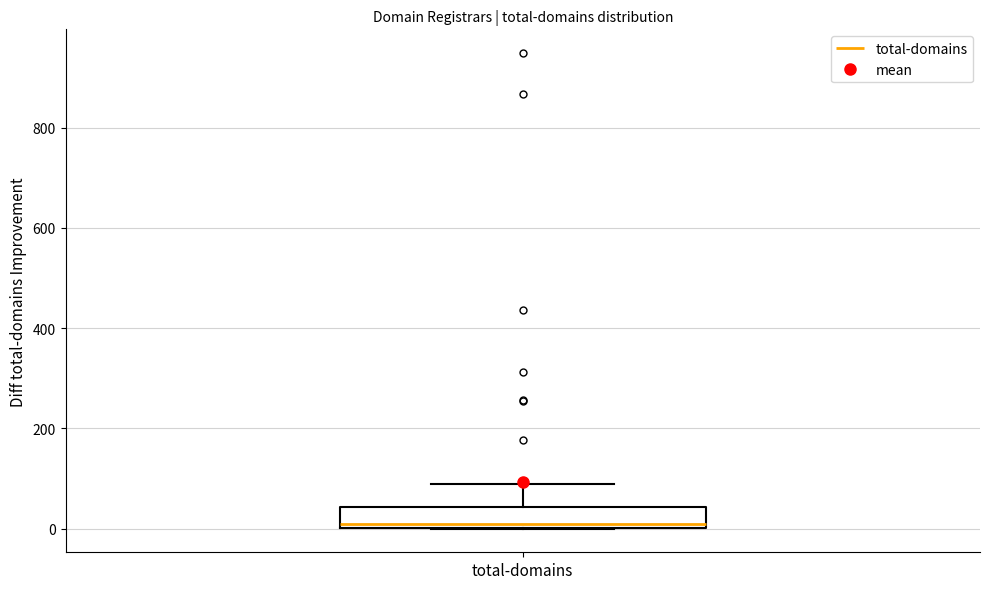

Read this box plot against the y-axis: the position of the median line, the range covered by the box, and the ends of both whiskers. The values are not printed on the chart, so give them approximately, as read against the axis.

median 0 (just above the box's lower edge), box 0 to 40, whiskers 0 to 80